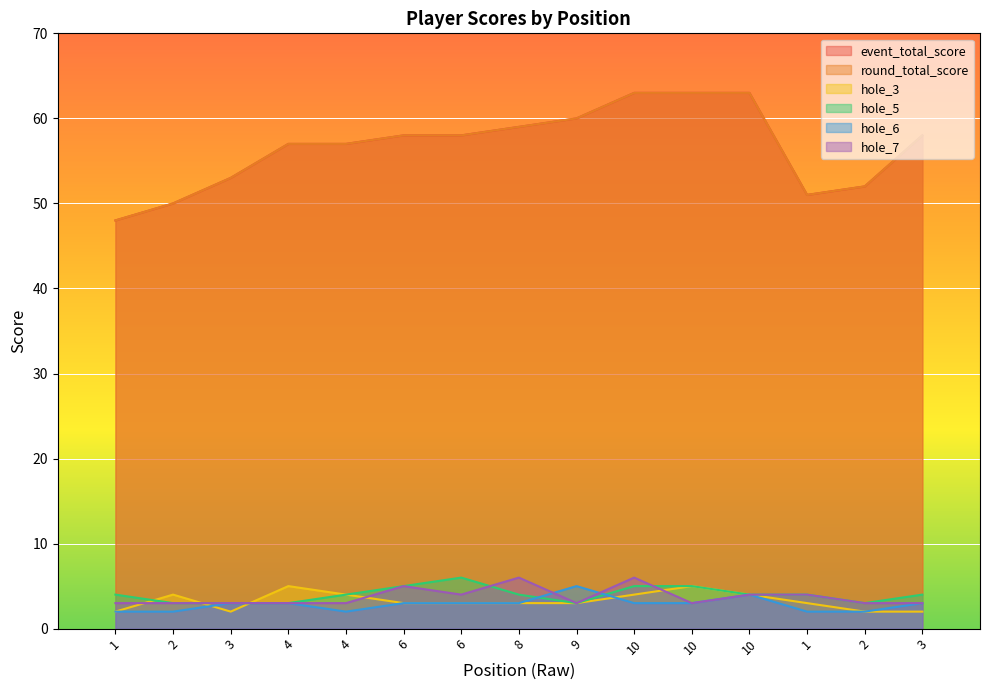

Between 10 and 2, which series saw the biggest shift?

event_total_score